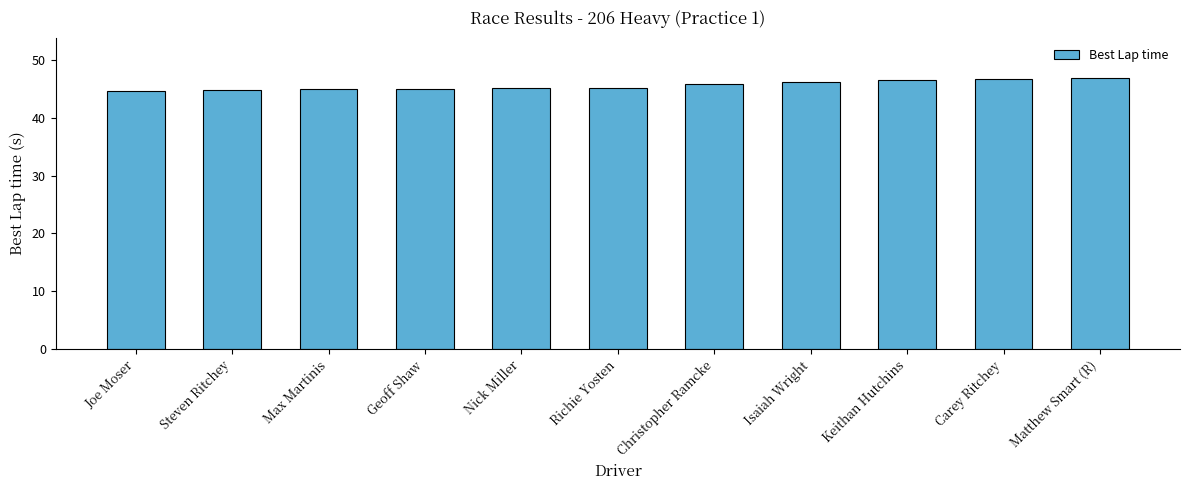

What is the difference between the maximum and second lowest values?

2.0